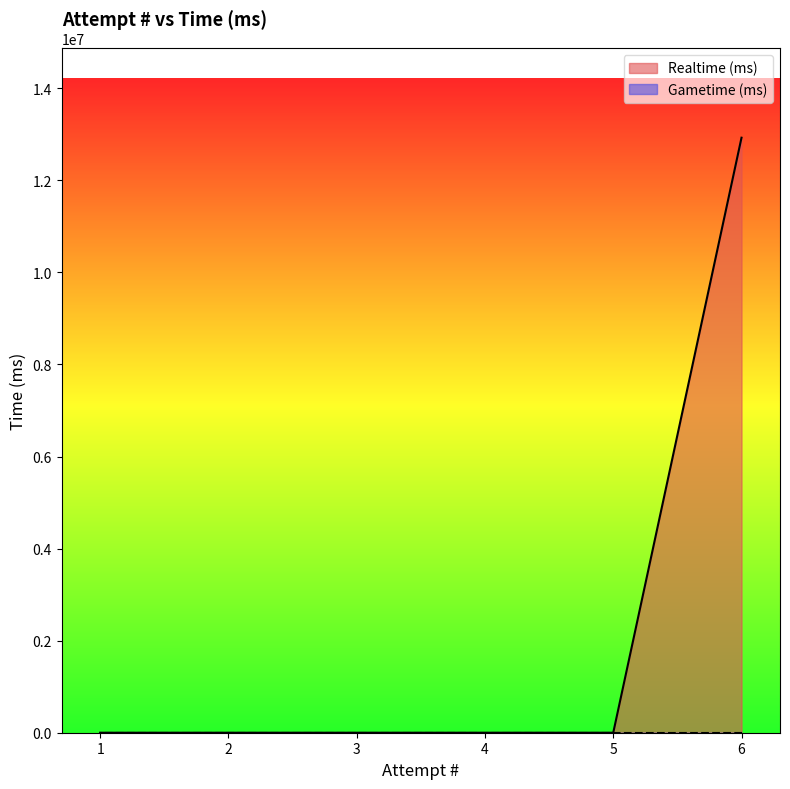

At which label is the value closest to 6463222?

5